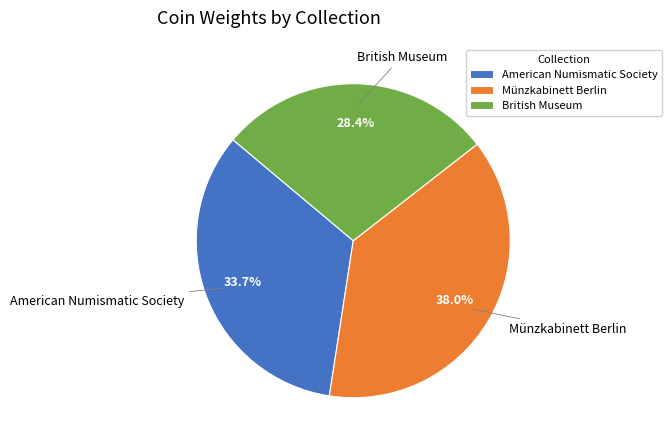

What is the smallest slice in the pie chart?

British Museum